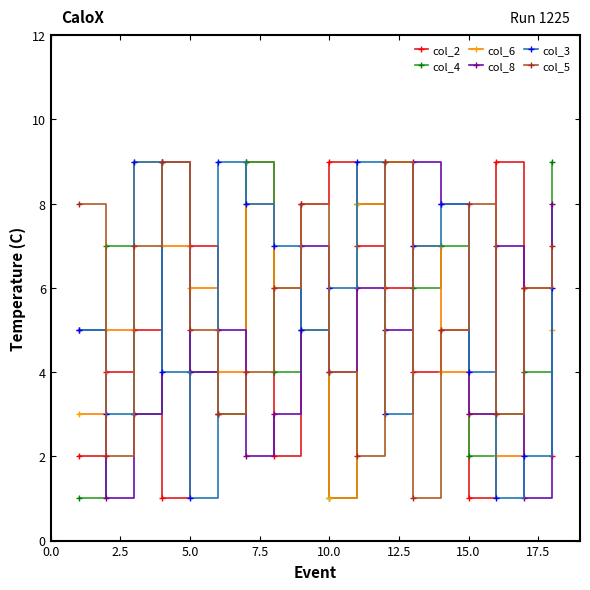

True or false: col_5 has more than 0 interior local peaks.

True